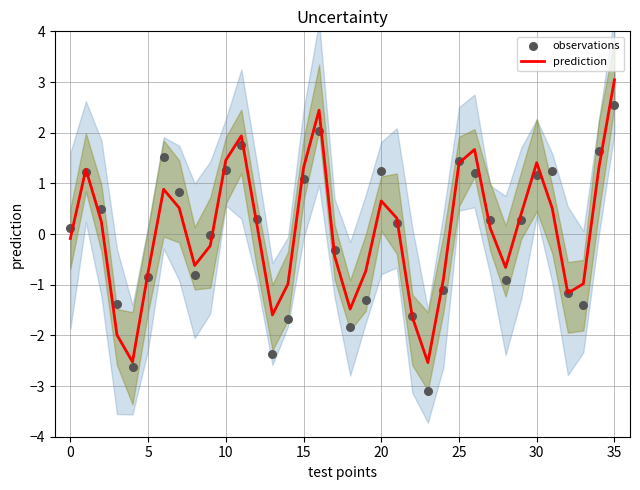

Is the value of observations at 31 greater than the value of prediction at 13?

Yes